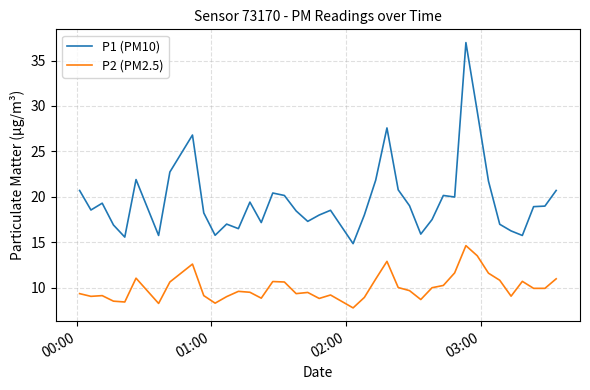

True or false: P2 (PM2.5) and P1 (PM10) intersect in this chart.

False